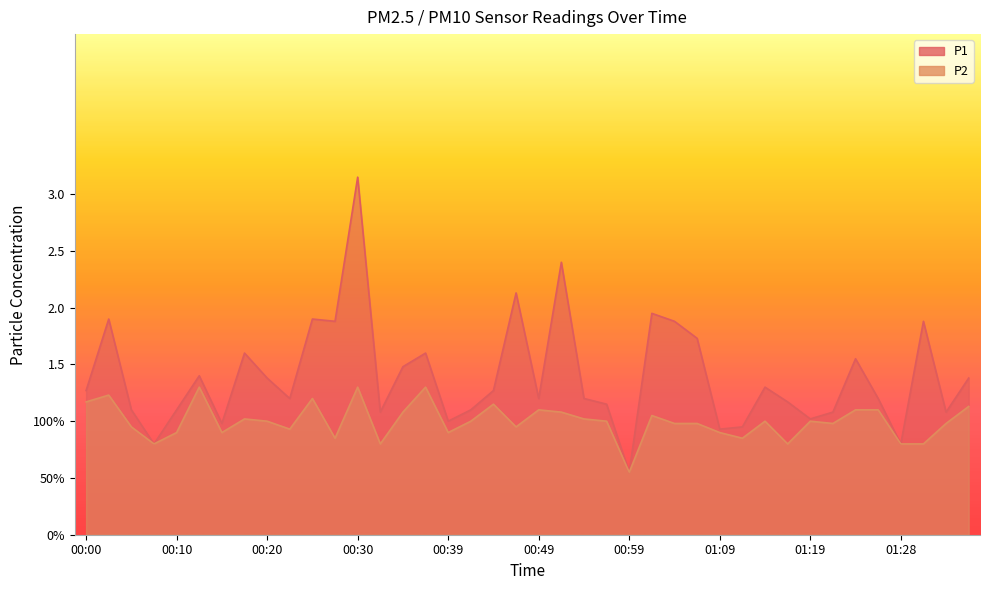

How many values in the P2 series are below 1?

19